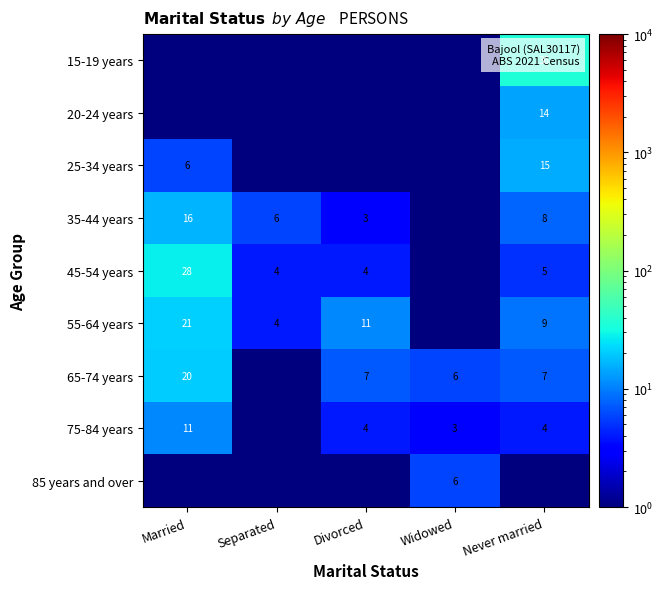

What is the sum of the 65-74 years values at Widowed and Never married?

13.0